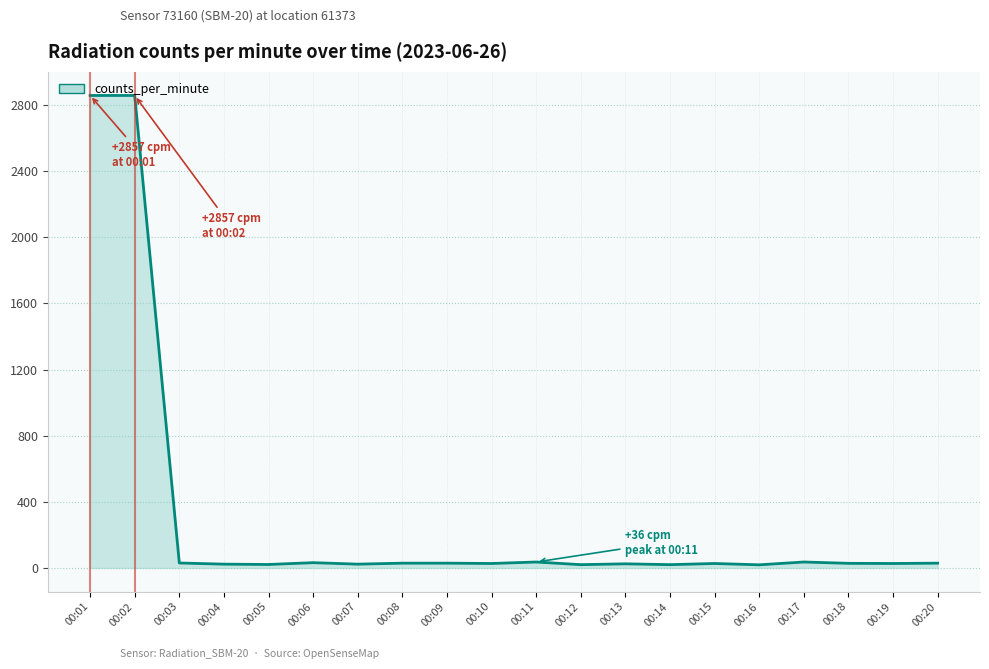

How many series are shown in this chart?

1